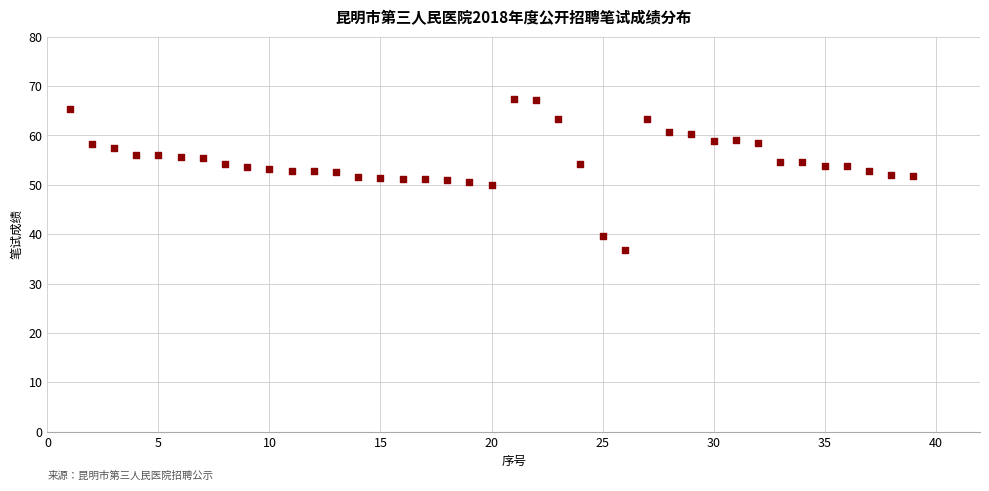

What is the range of Y values (max minus min)?

30.7